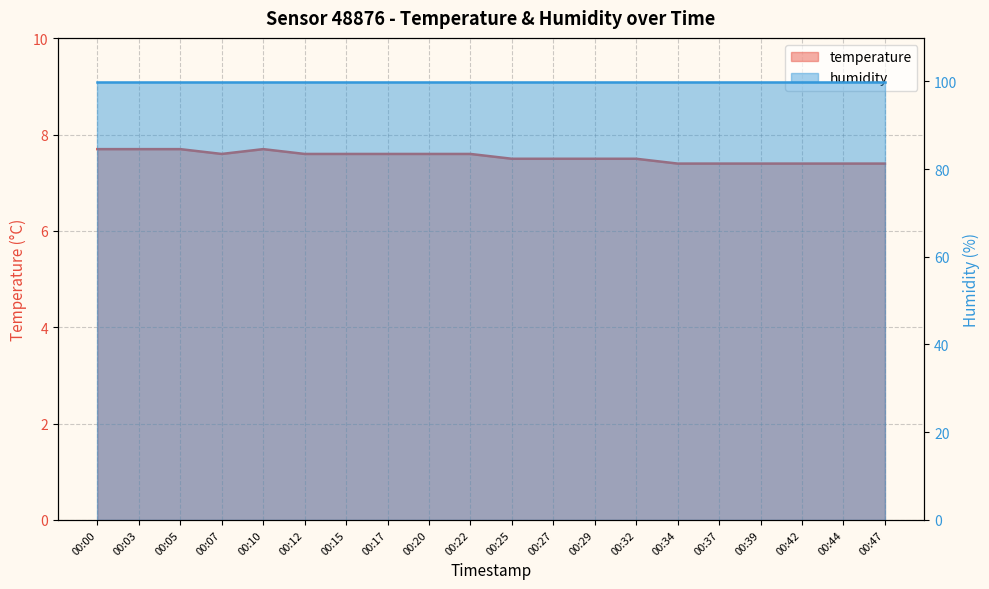

True or false: the data shows 7.4 at 00:39.

True